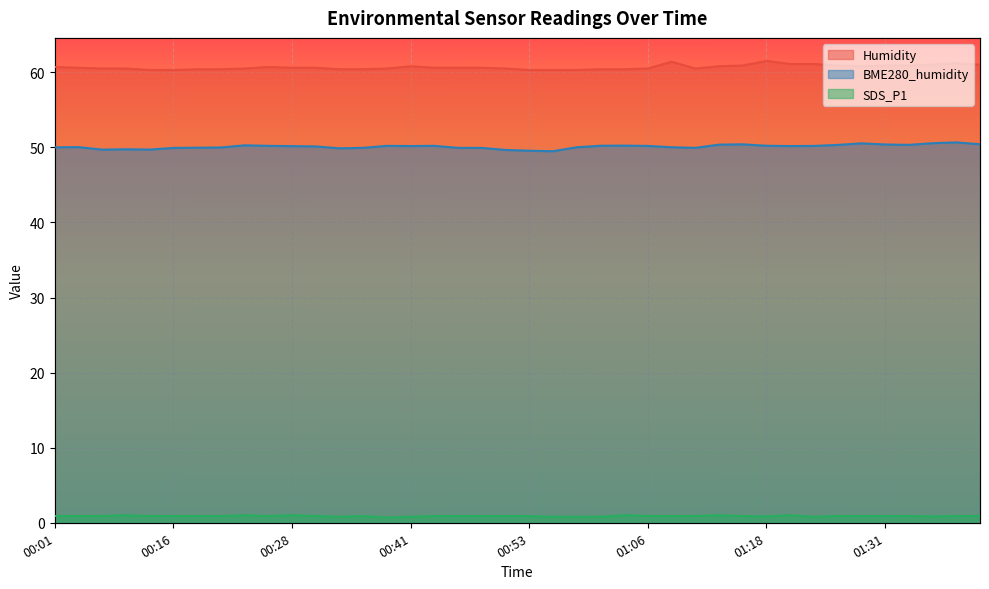

What is the difference between the Humidity values at 00:01 and 01:16?

0.2